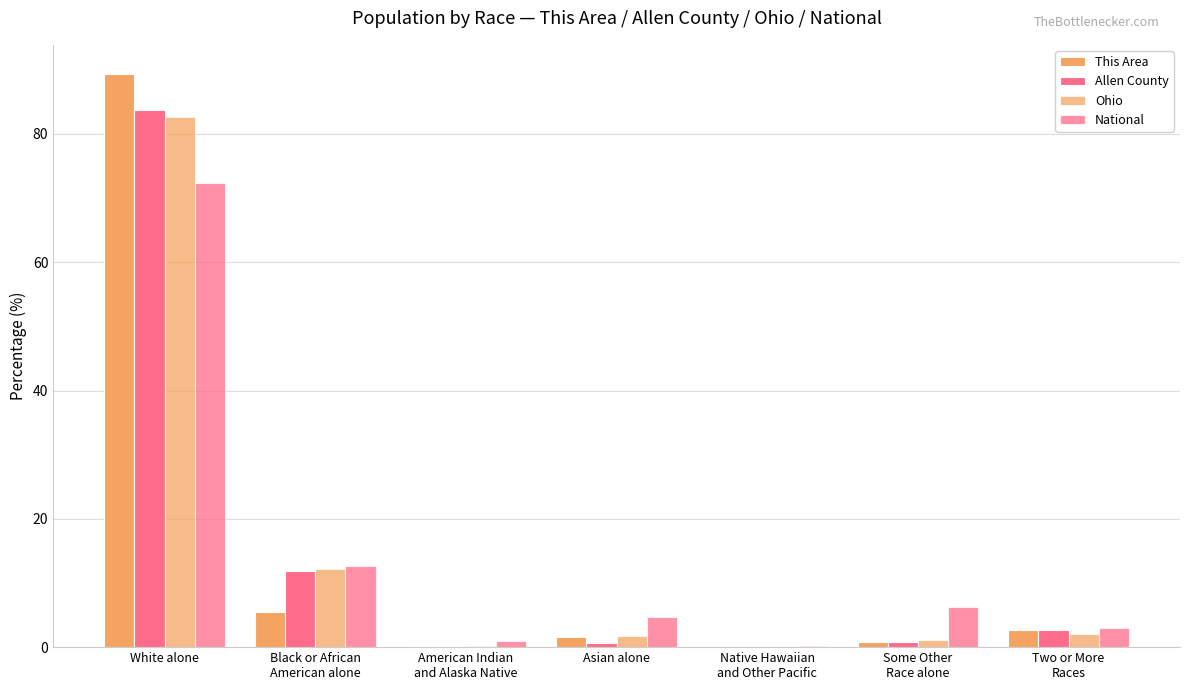

Which series has the largest total across all categories?

Ohio